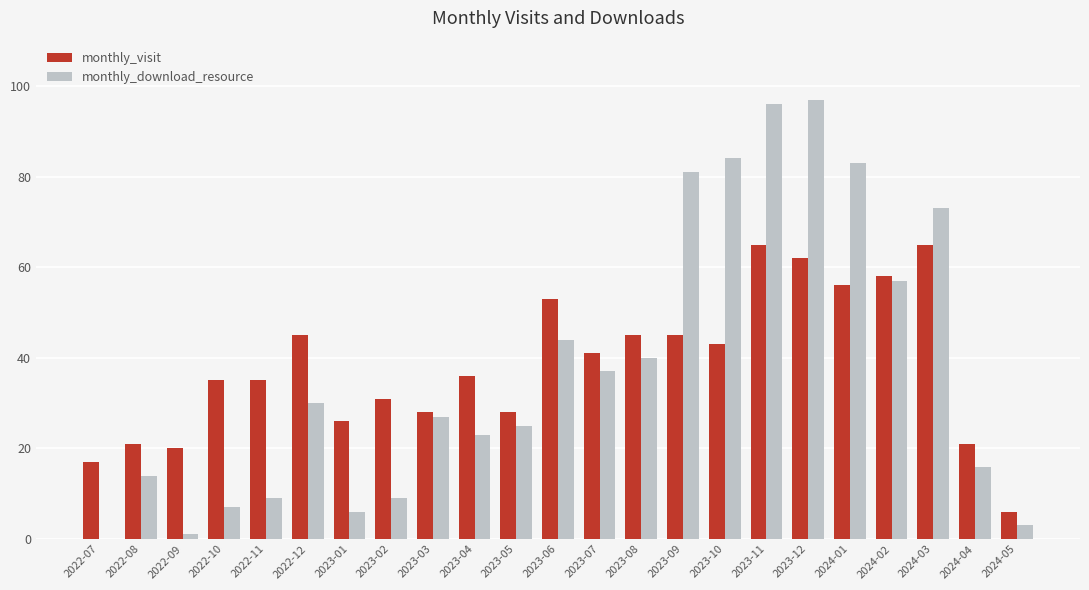

Does the chart contain stacked bars?

No